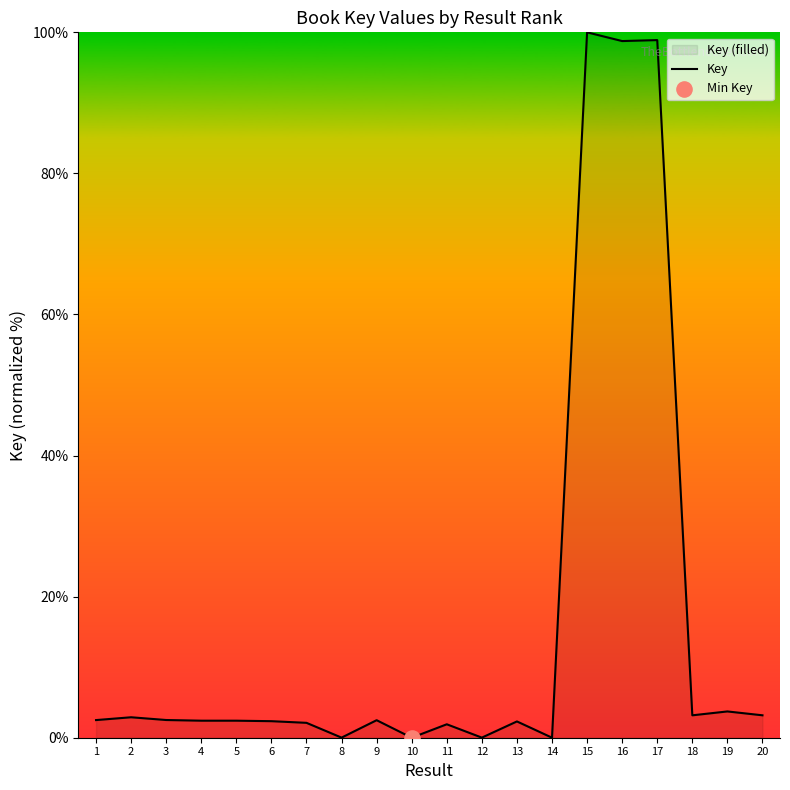

What is the change in value from 15 to 19?

-96.3